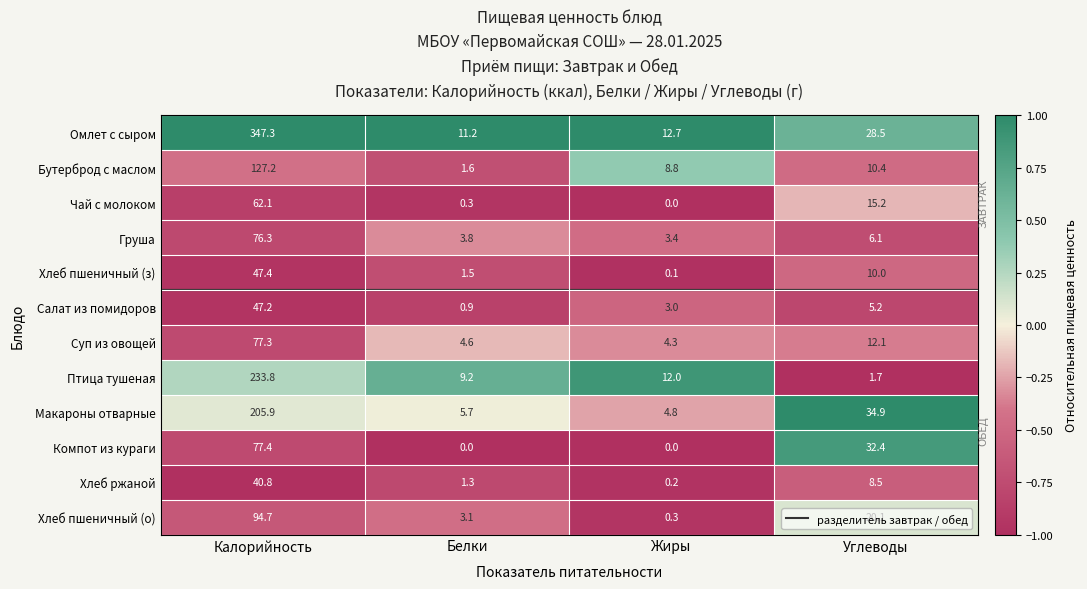

At which category is the sum across all series the highest?

Калорийность